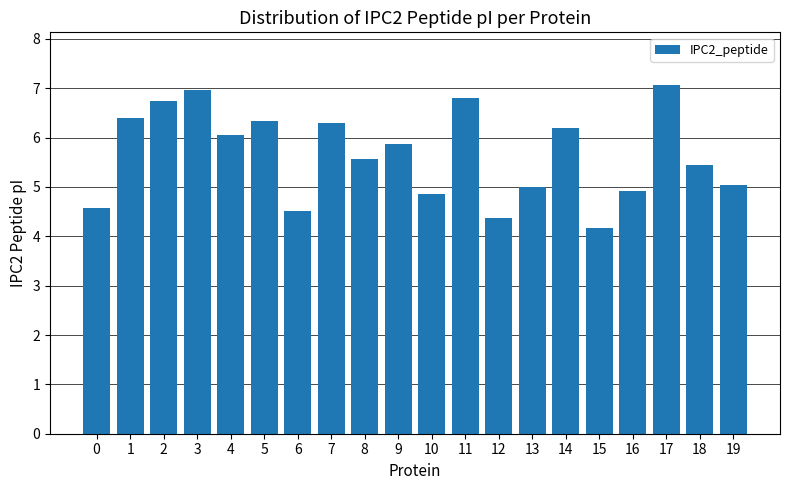

What is the ratio of the value at 14 to the value at 4?

1.0